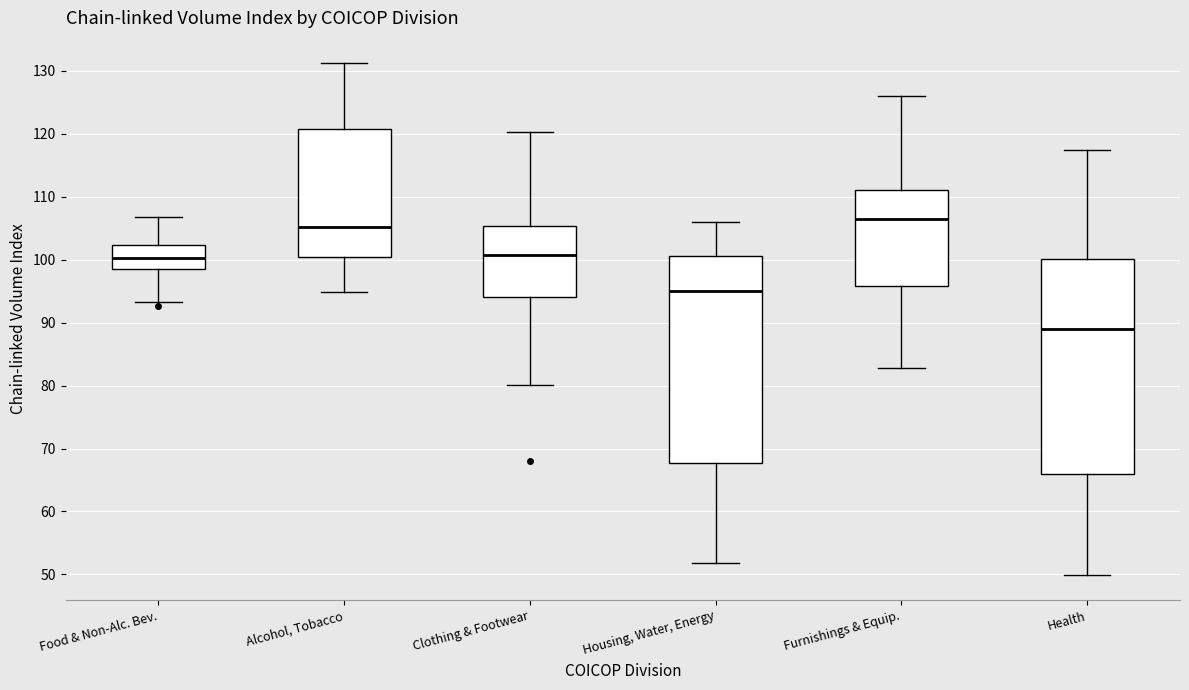

Comparing the boxes themselves (not the whiskers), which one is the tallest?

Health